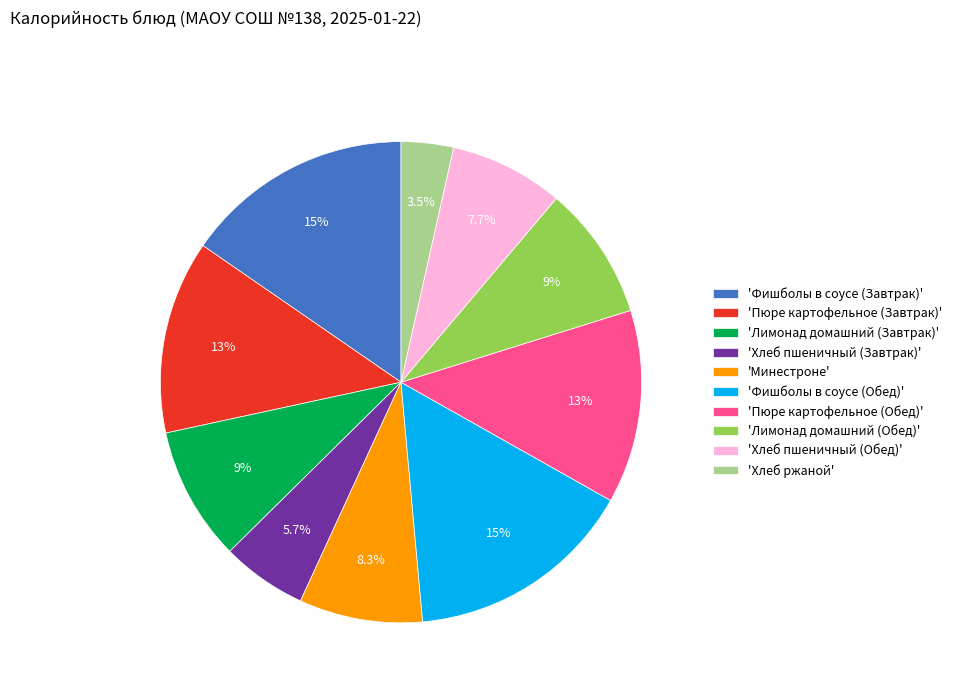

How many slices are in this pie chart?

10